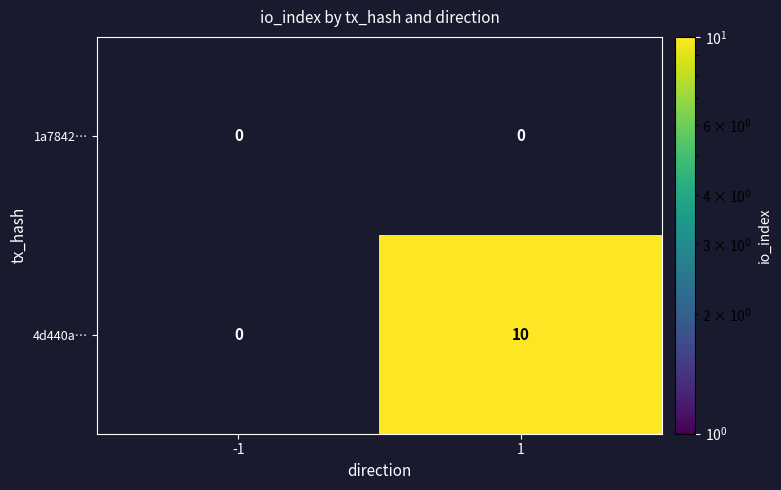

Rank the series by their maximum value, from lowest to highest.

1a7842…, 4d440a…